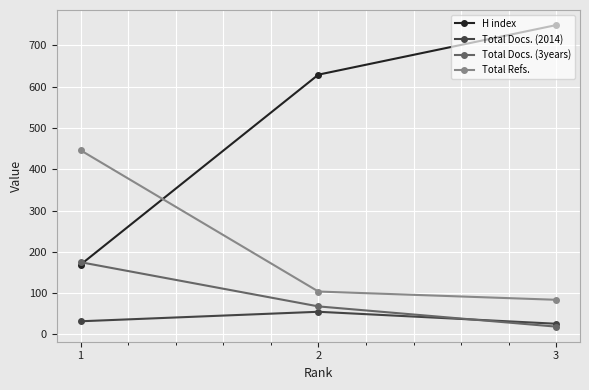

The Total Refs. series shows 104 at 2. True or false?

True